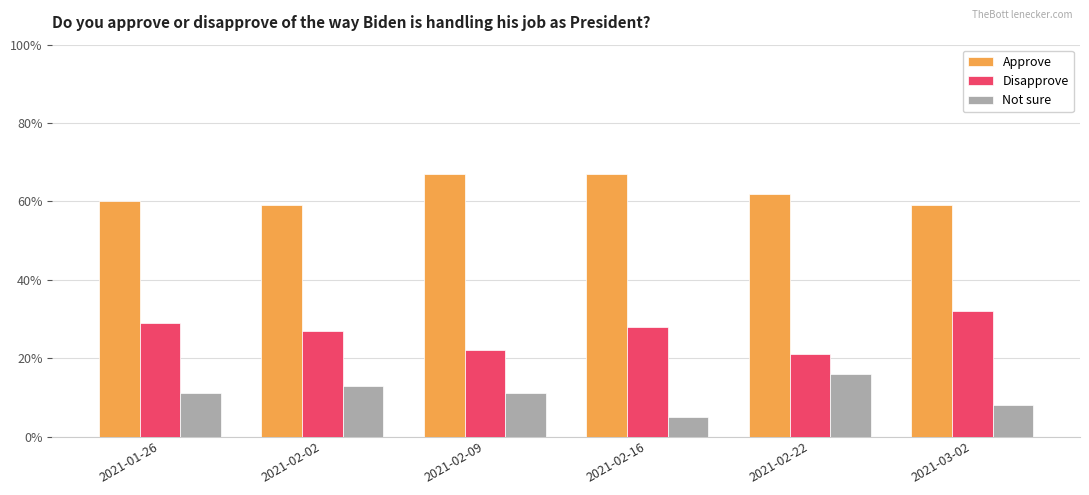

Does the chart contain any negative values?

No